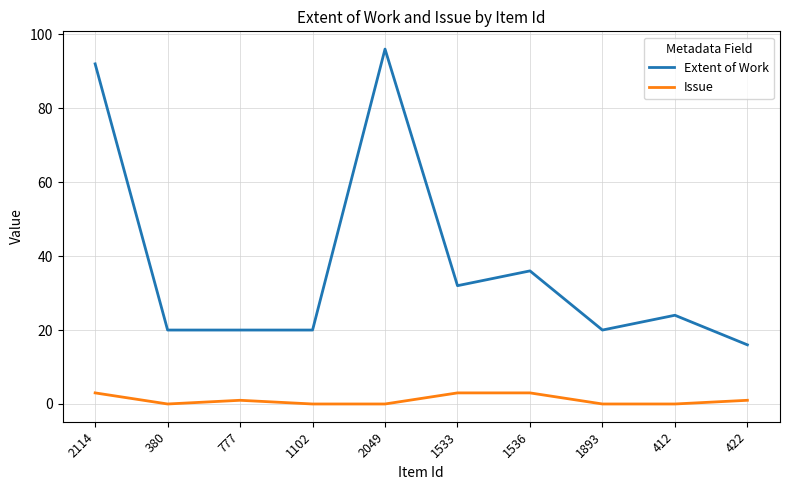

Read the Extent of Work value at 412, to the nearest 10.

20